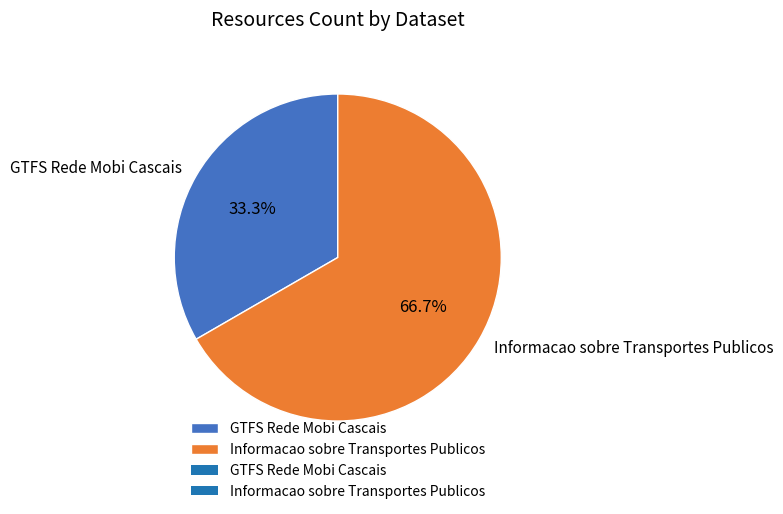

How many segments does this pie chart have?

2